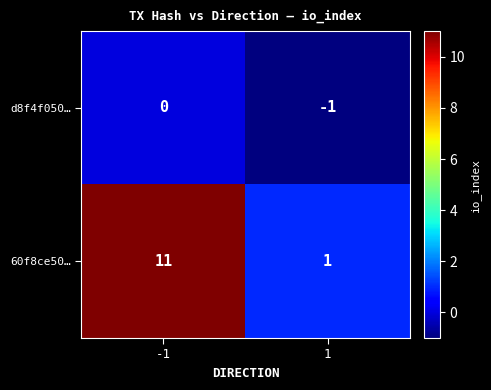

The d8f4f050… series shows -2 at 1. True or false?

False